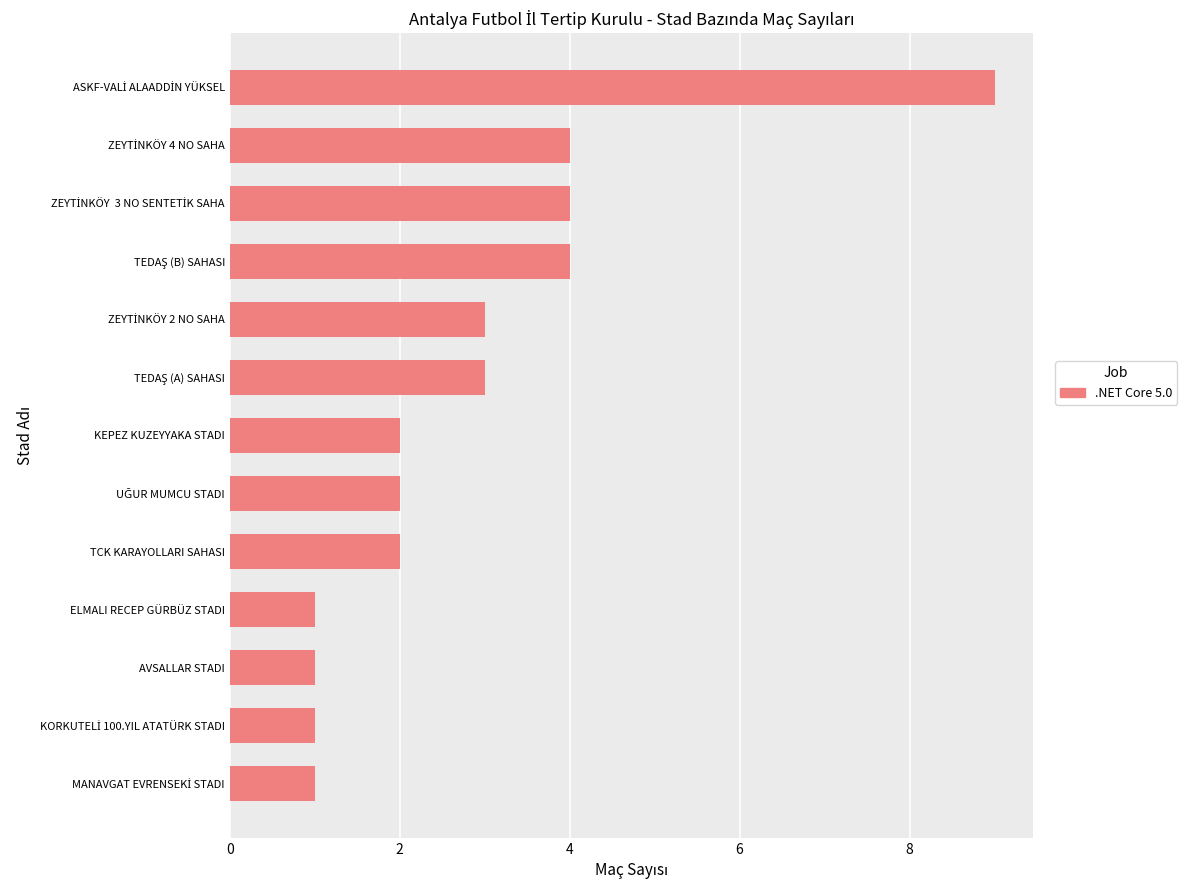

What is the ratio of the value at ELMALI RECEP GÜRBÜZ STADI to the value at AVSALLAR STADI?

1.0